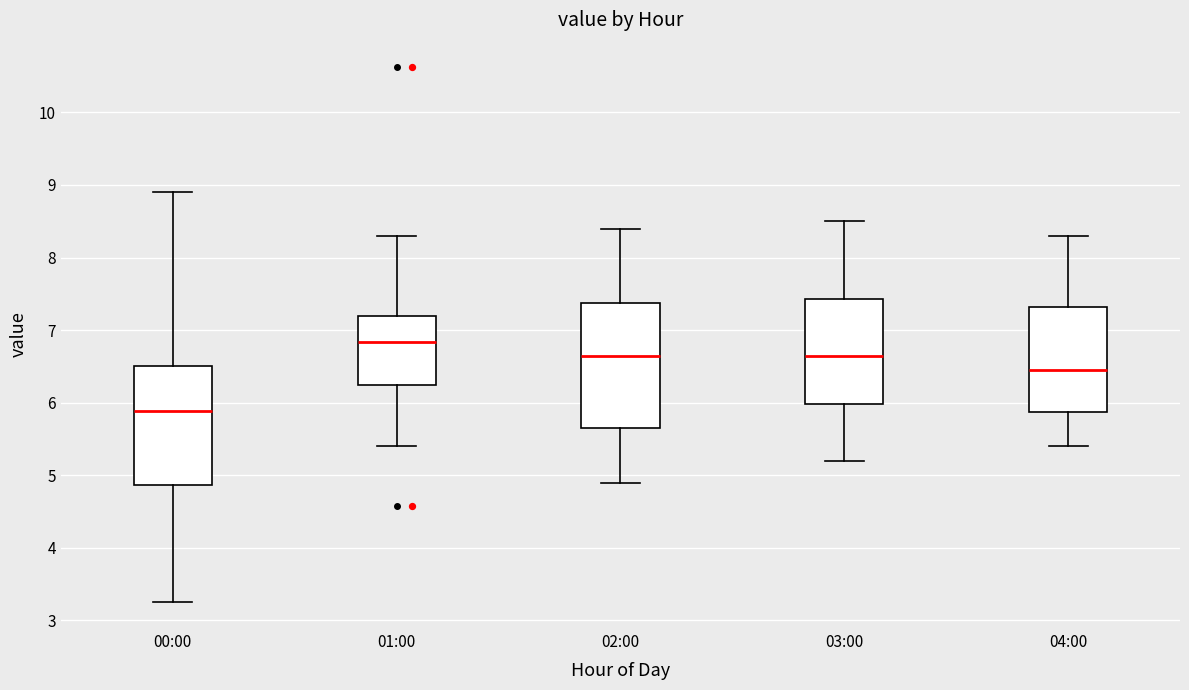

Reading left to right, transcribe this box plot: for each box, give where its median line is, the range the box spans, and where its two whiskers end, as read against the y-axis. The values are not printed on the chart, so give them approximately, as read against the axis.

00:00: median 5.9, box 4.9 to 6.5, whiskers 3.3 to 8.9
01:00: median 6.8, box 6.3 to 7.2, whiskers 5.4 to 8.3
02:00: median 6.7, box 5.7 to 7.4, whiskers 4.9 to 8.4
03:00: median 6.7, box 6.0 to 7.4, whiskers 5.2 to 8.5
04:00: median 6.5, box 5.9 to 7.3, whiskers 5.4 to 8.3